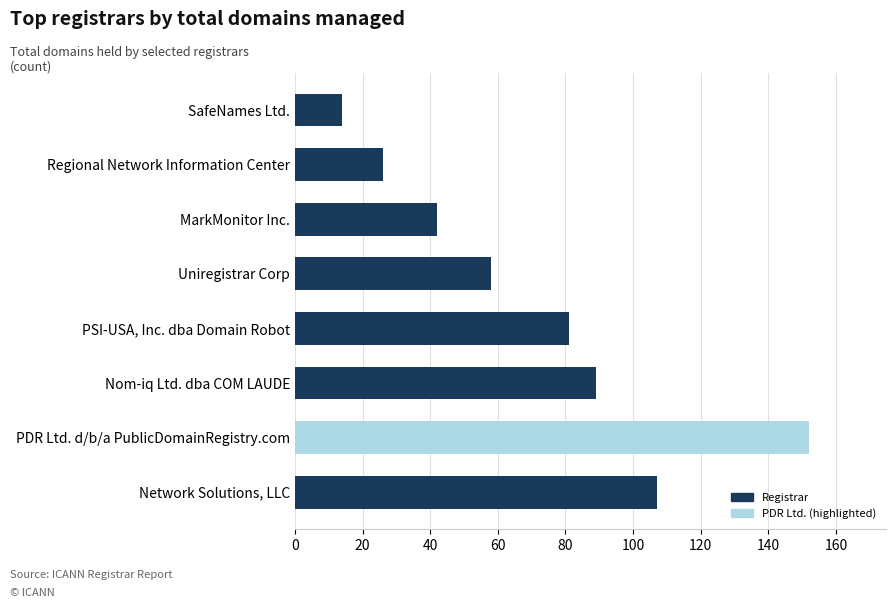

What is the difference between the values at Uniregistrar Corp and SafeNames Ltd.?

44